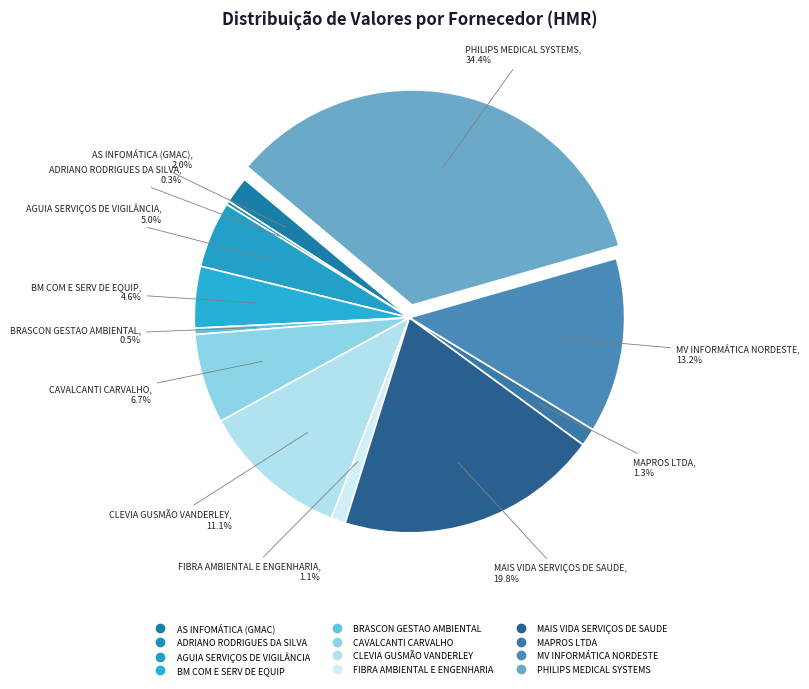

What percentage is the BM COM E SERV DE EQUIP slice, to the nearest percent?

5%